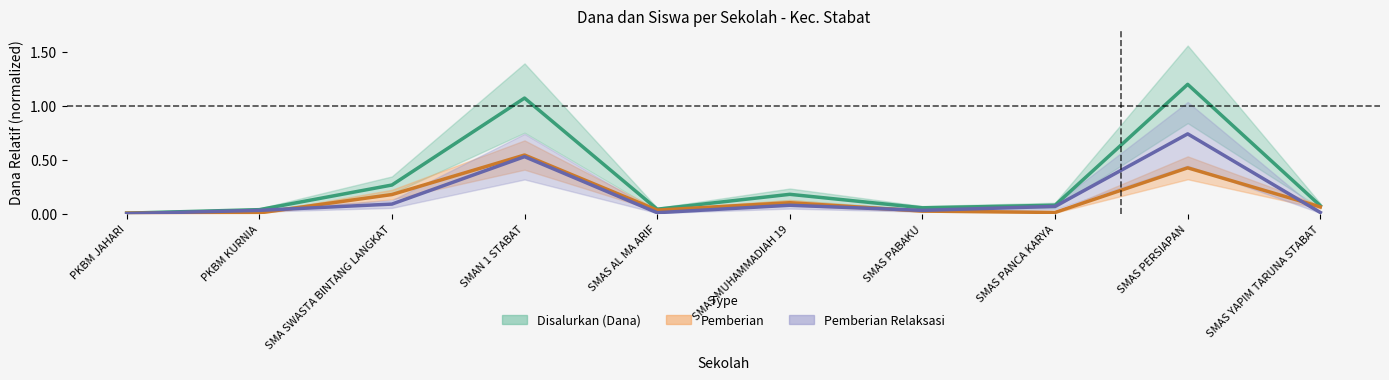

At which label is Pemberian Relaksasi closest to 0?

PKBM JAHARI